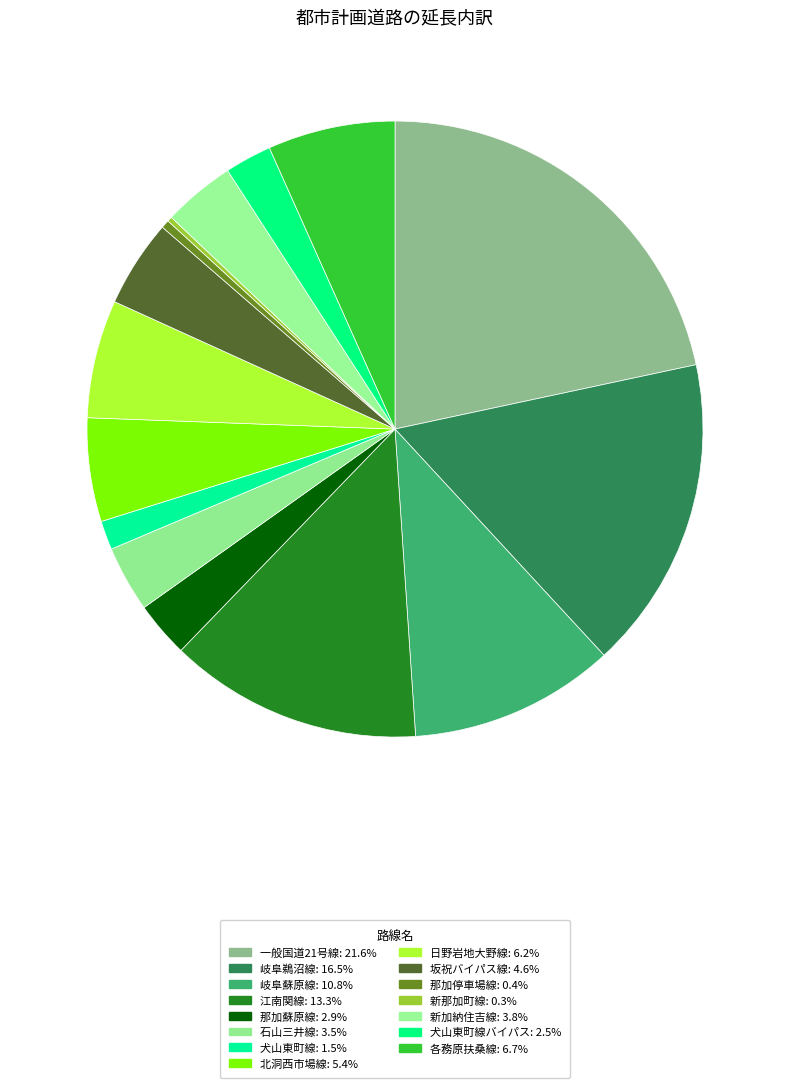

Count the number of slices in the pie.

15